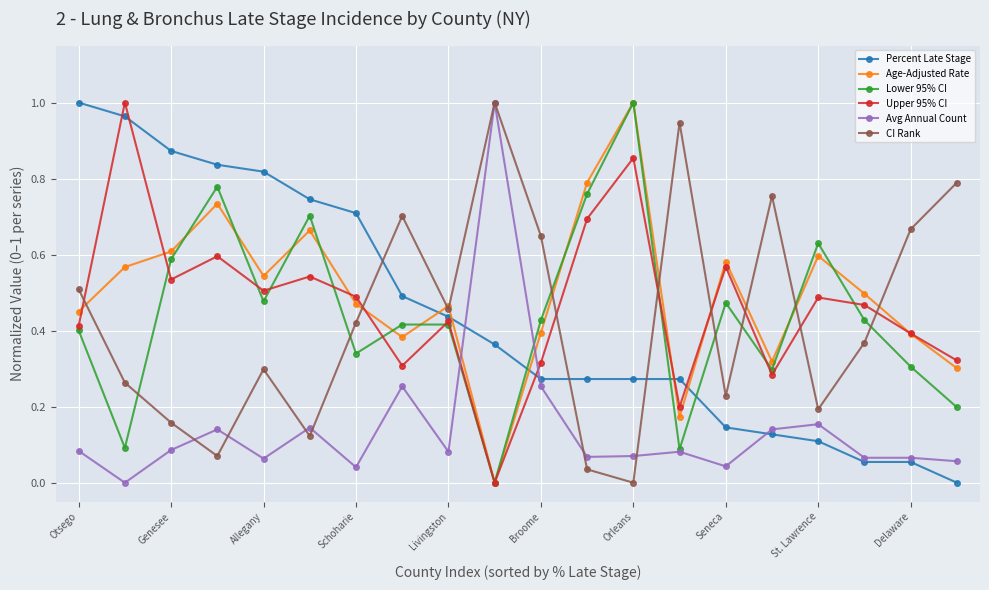

What is the sum of all CI Rank values?

8.6